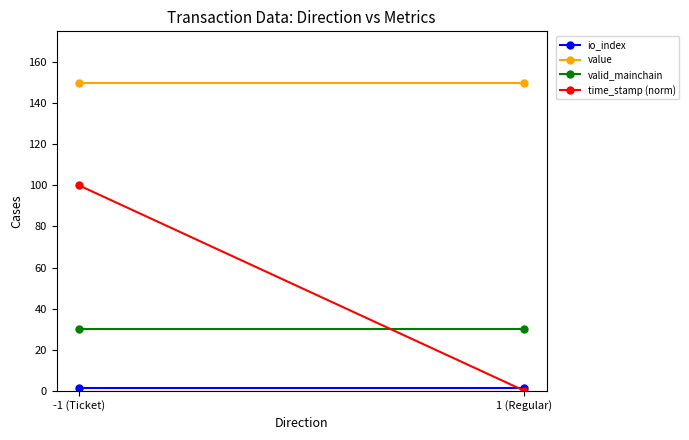

What is the sum of all time_stamp (norm) values?

100.0